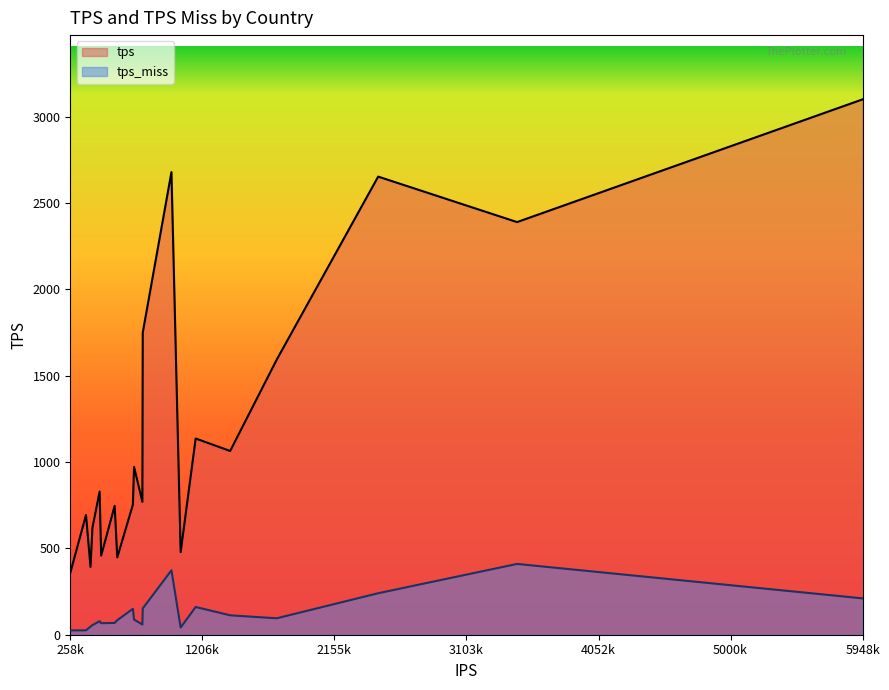

True or false: tps_miss has more than 2 interior local peaks.

True